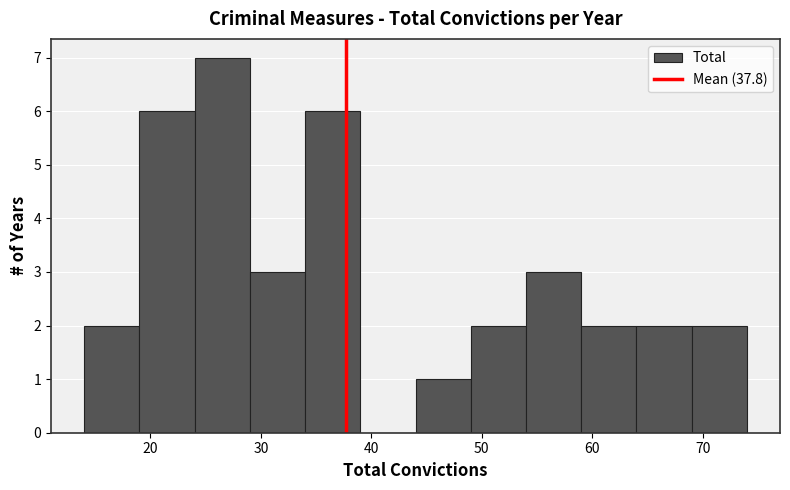

Which range on the x-axis has the tallest bar?

24 to 29